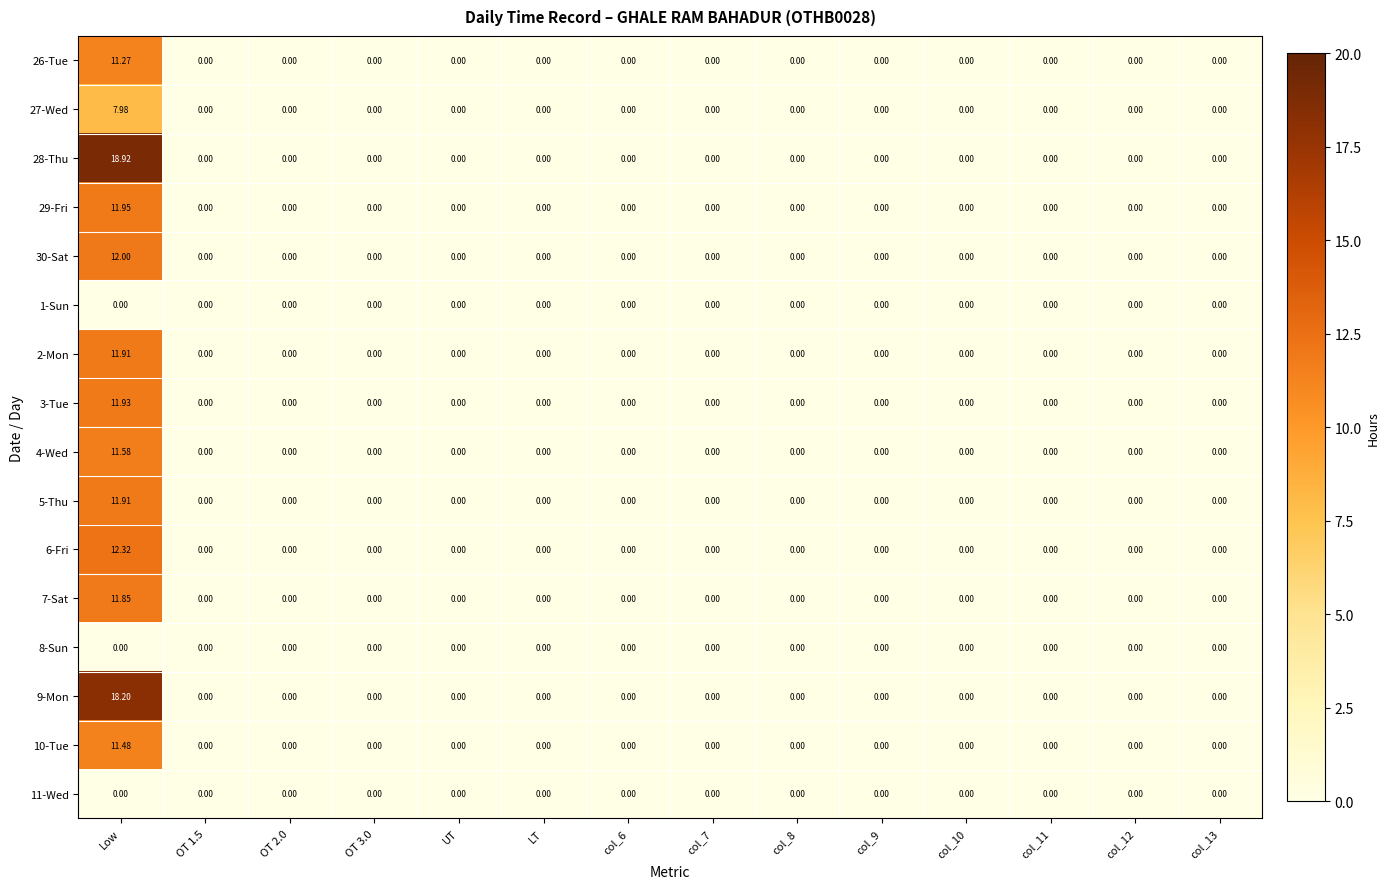

At which category is the sum across all series the highest?

Low